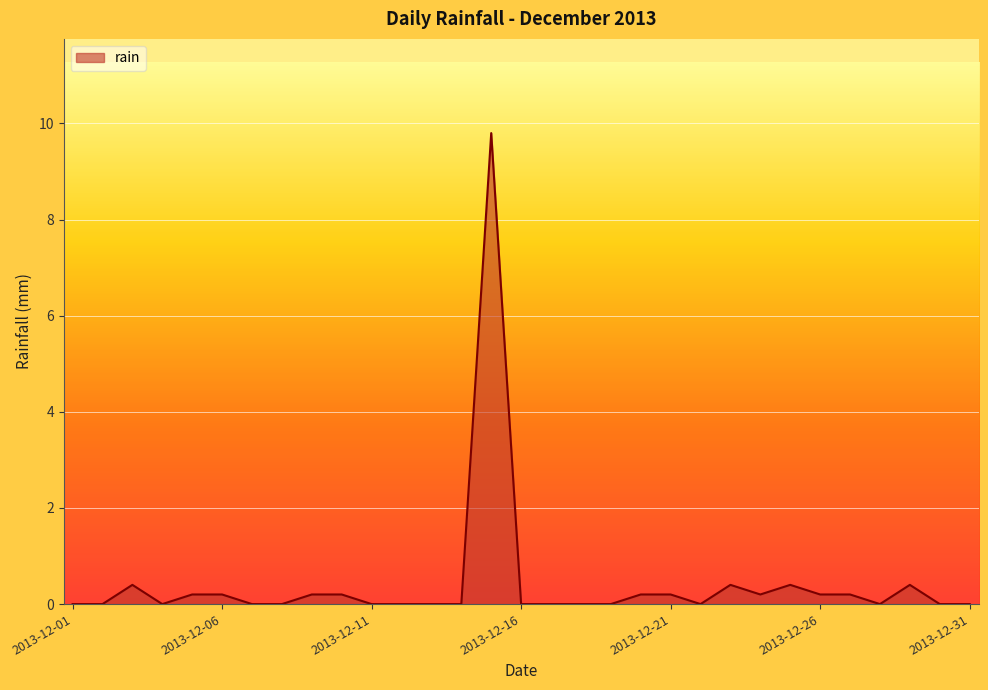

What is the greatest value displayed?

9.8